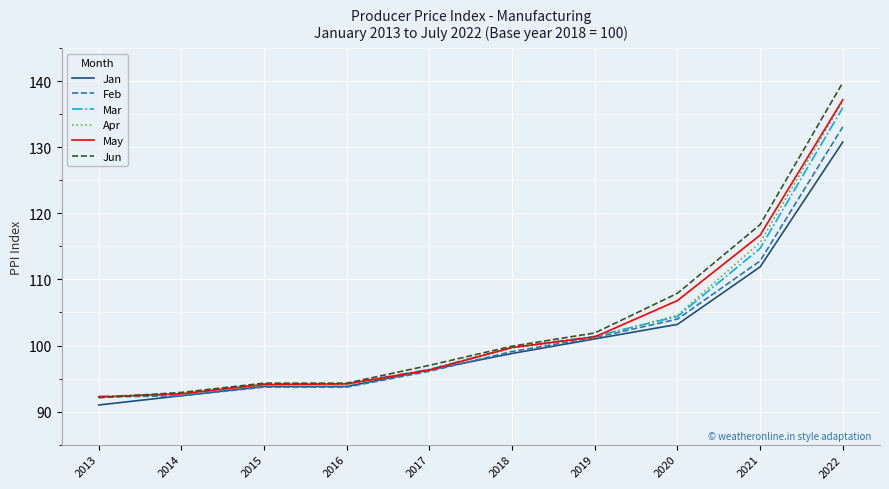

What is the difference between the second highest and minimum values in the Jan series?

20.9